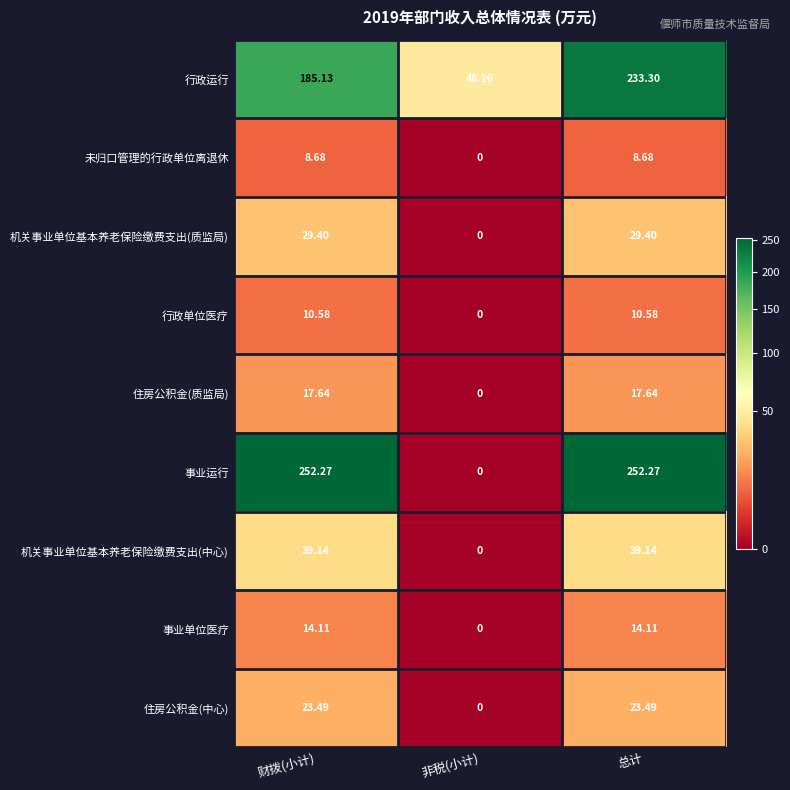

Which series has the largest range (max minus min)?

事业运行